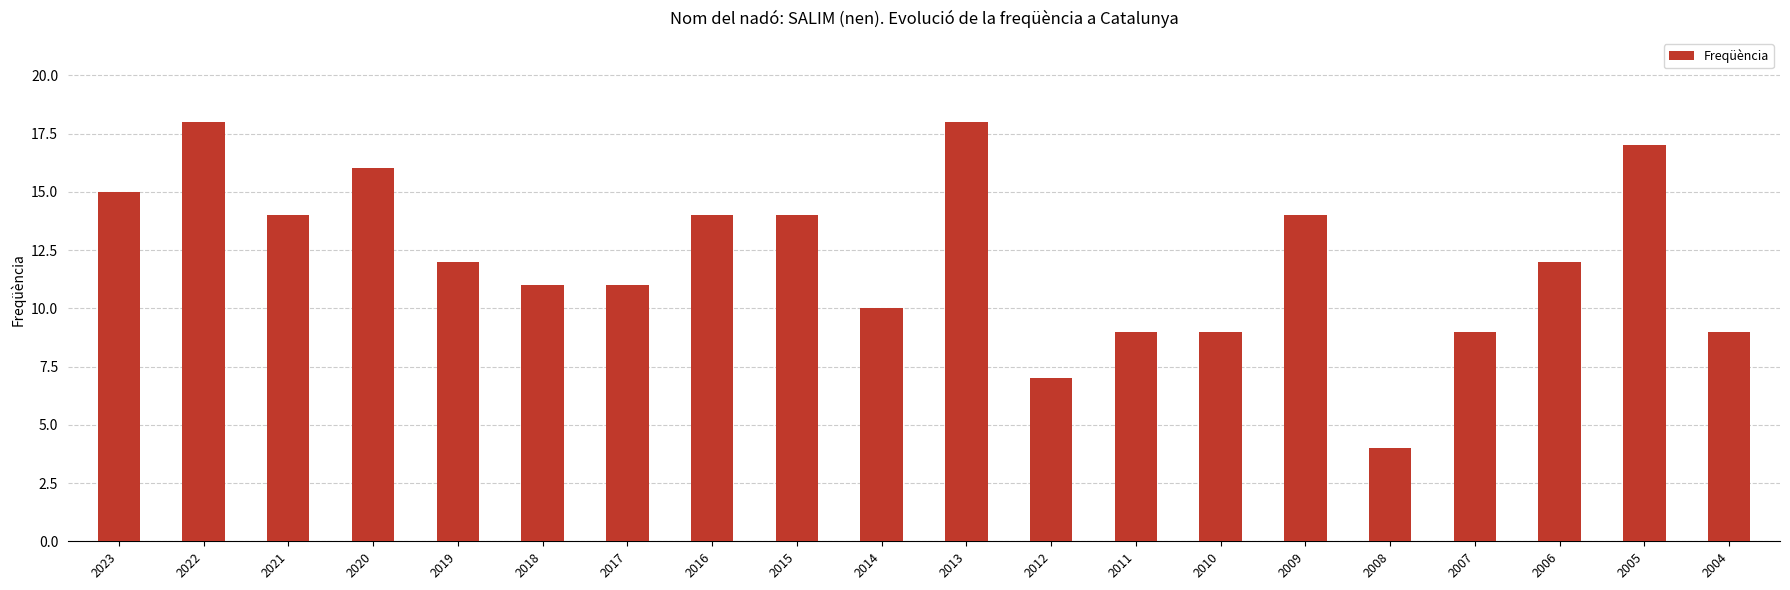

What is the ratio of the value at 2019 to the value at 2015?

0.9